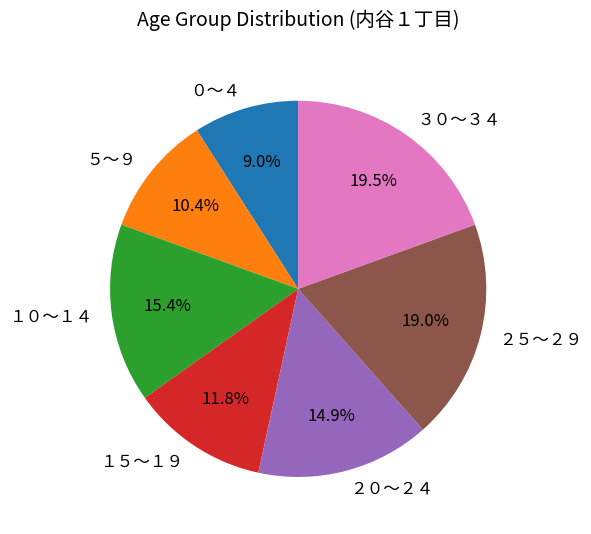

What is the ratio of the value at ２５～２９ to the value at １５～１９?

1.6